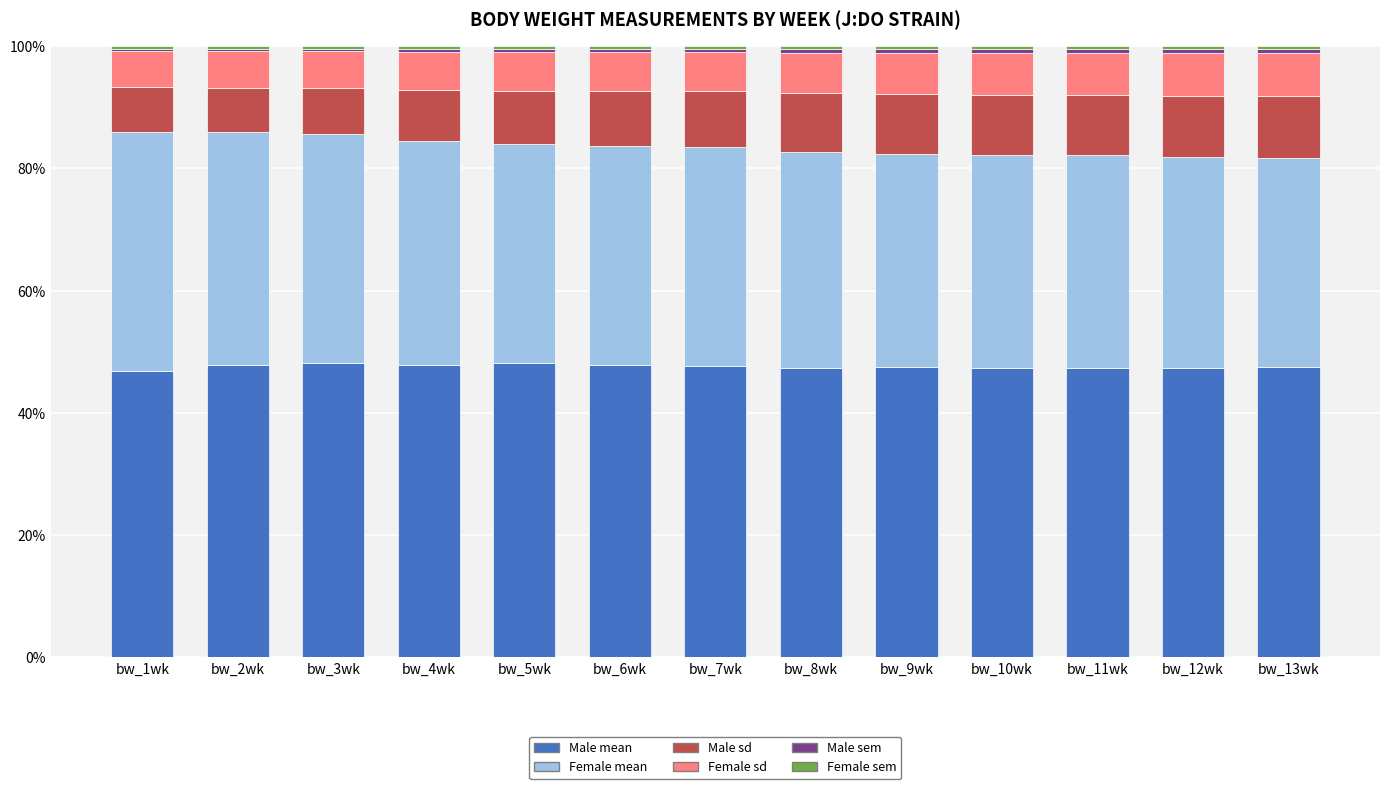

What is the lowest value of the Male mean series?

46.8